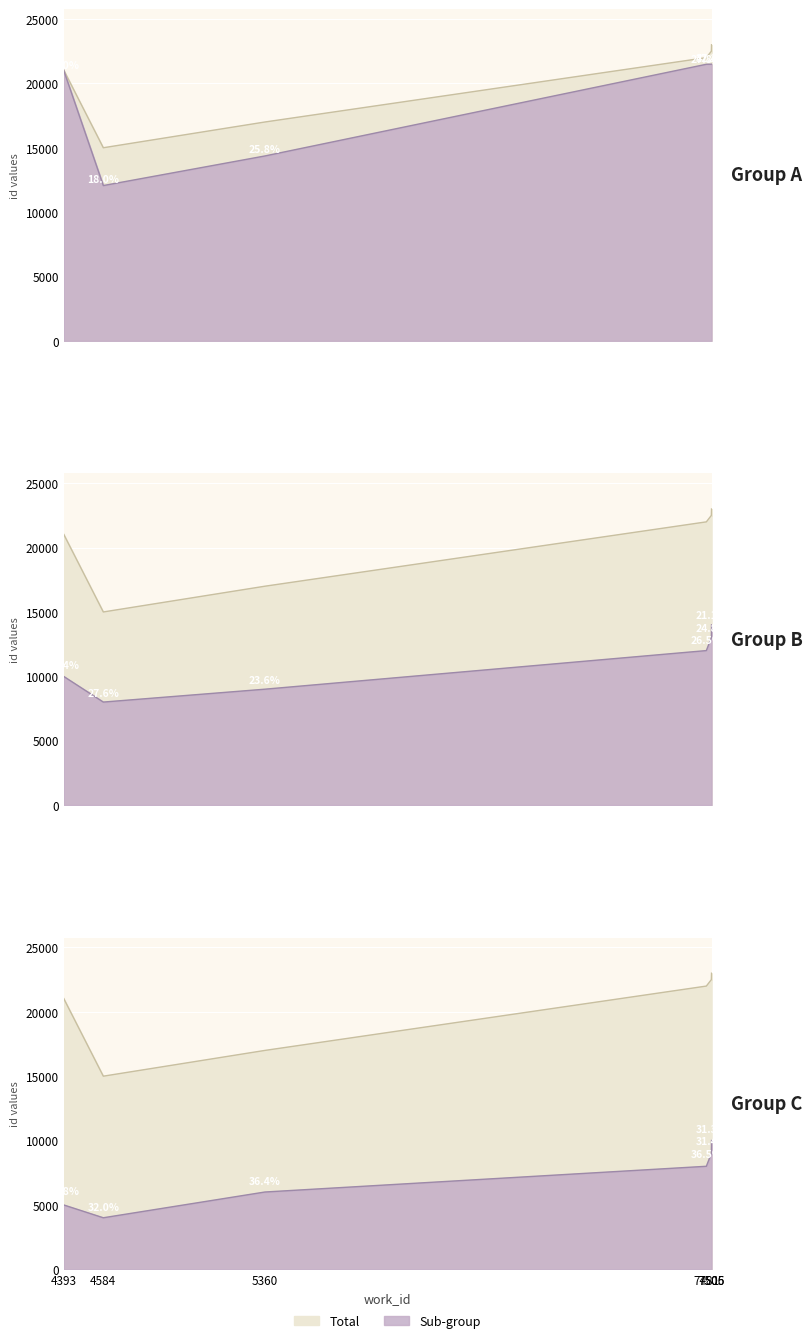

Where is the first local minimum for id_lower?

4584